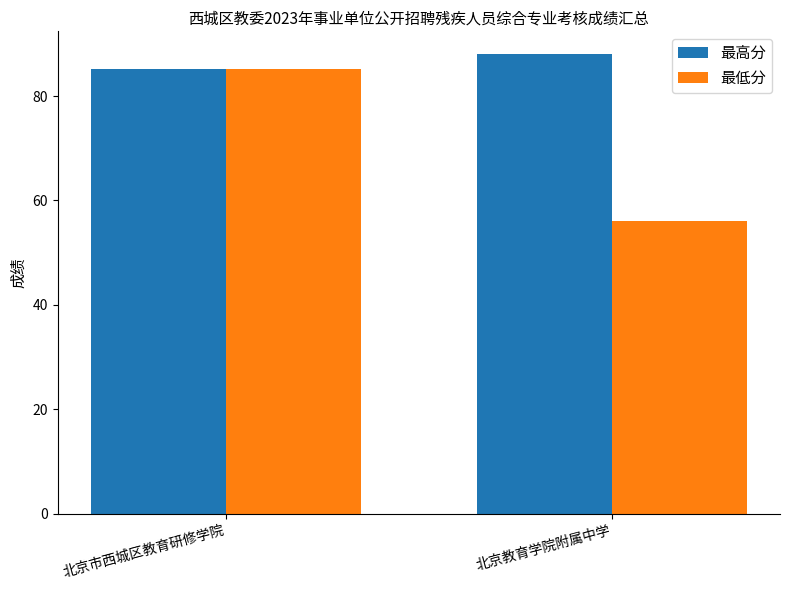

How many bars are there in each group?

2